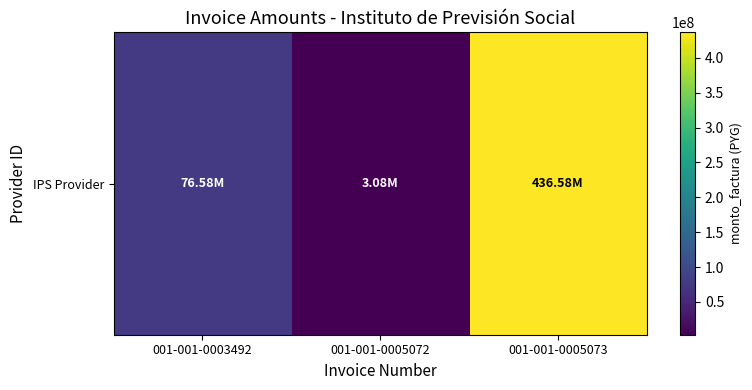

What is the average value?

172079100